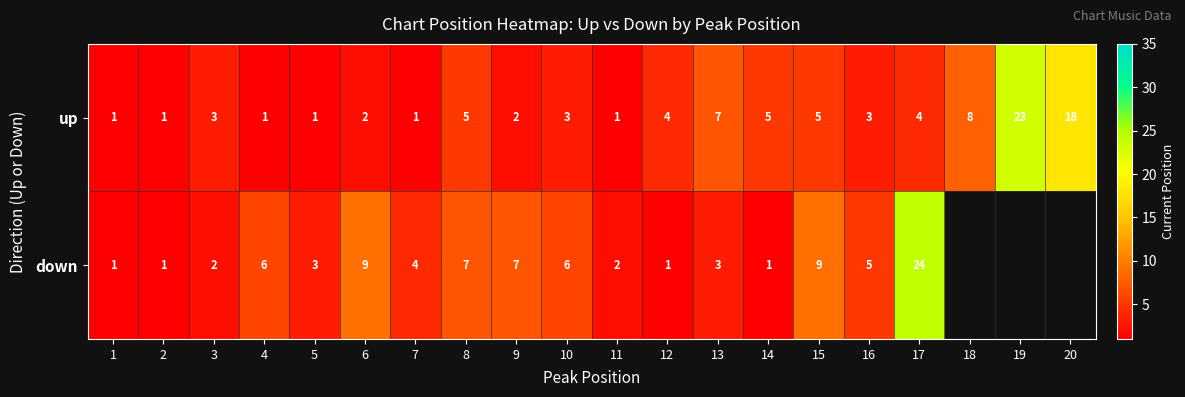

What is the maximum value for up?

23